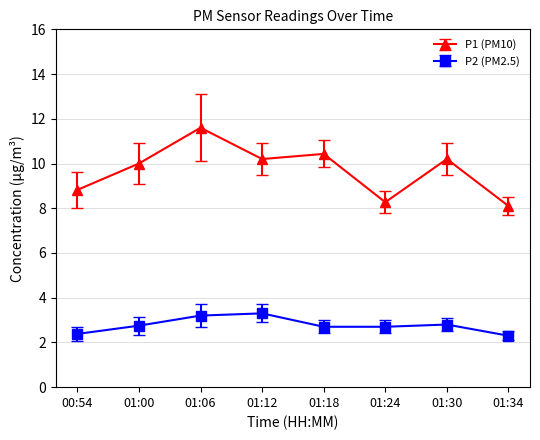

At how many categories does at least one series exceed 7?

8